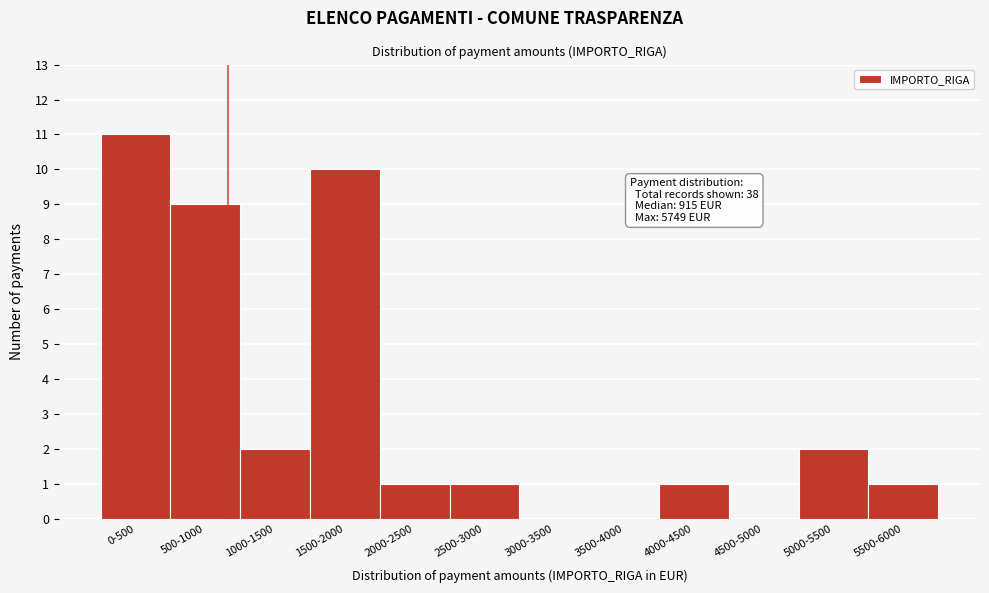

Reading right to left, what are all the values shown in this chart?

5500-6000=1	5000-5500=2	4500-5000=0	4000-4500=1	3500-4000=0	3000-3500=0	2500-3000=1	2000-2500=1	1500-2000=10	1000-1500=2	500-1000=9	0-500=11